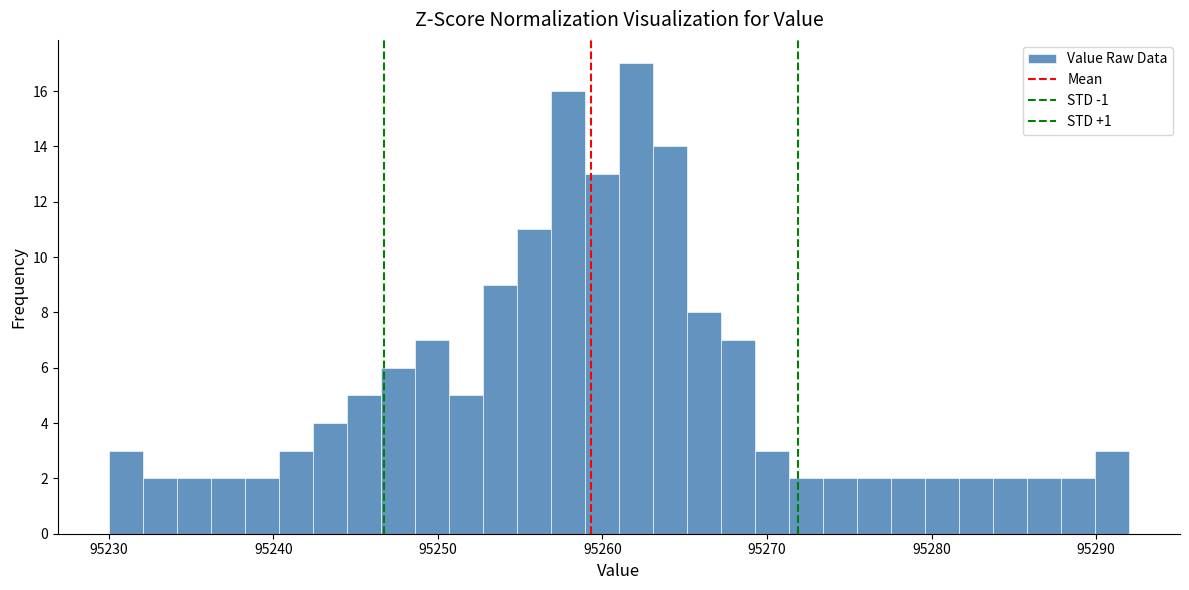

Around what value on the x-axis is the tallest bar? Give the approximate position of its centre, as read against the axis.

95262